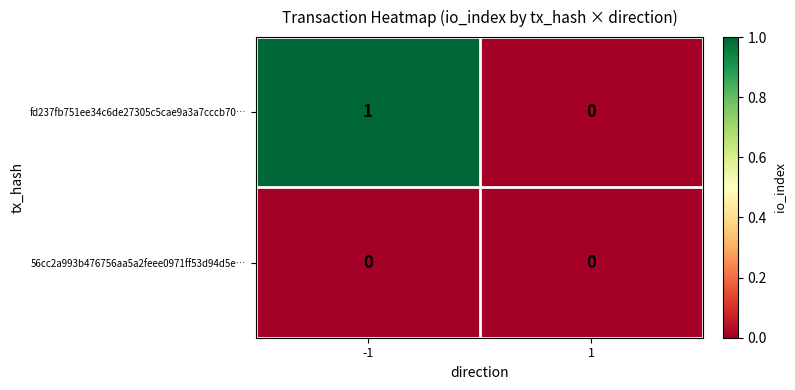

List the series in order of their peak value, highest first.

fd237fb751ee34c6de27305c5cae9a3a7cccb70…, 56cc2a993b476756aa5a2feee0971ff53d94d5e…